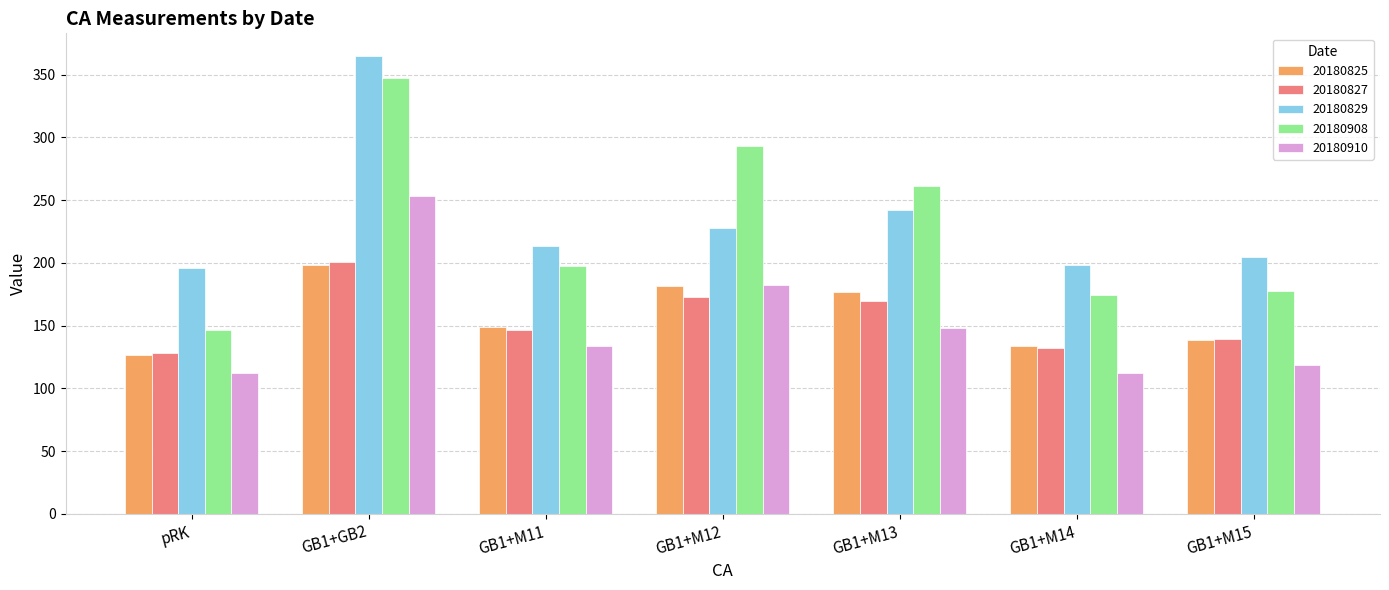

What is the total value across all series at GB1+M12?

1057.9